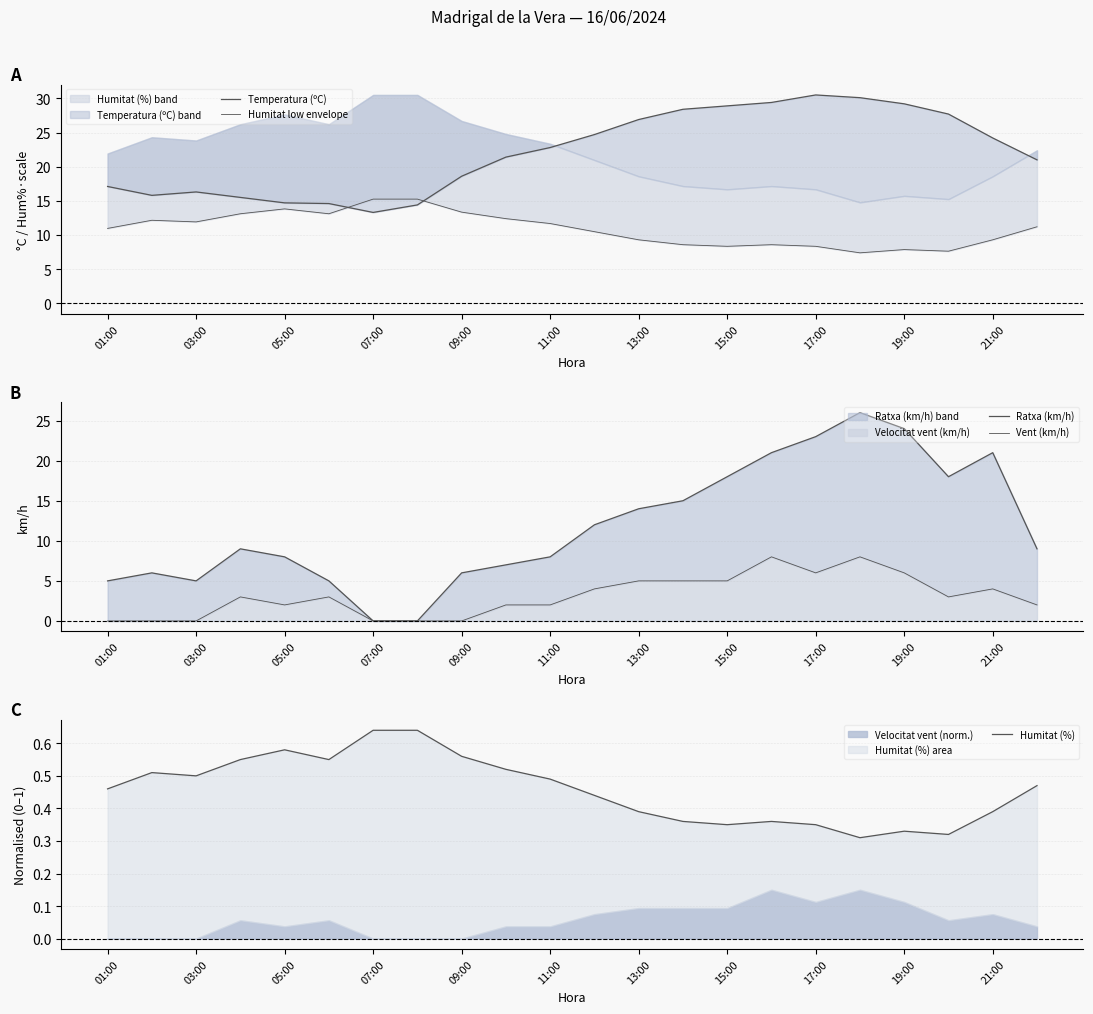

True or false: Temperatura (ºC) and Vent (km/h) intersect in this chart.

False